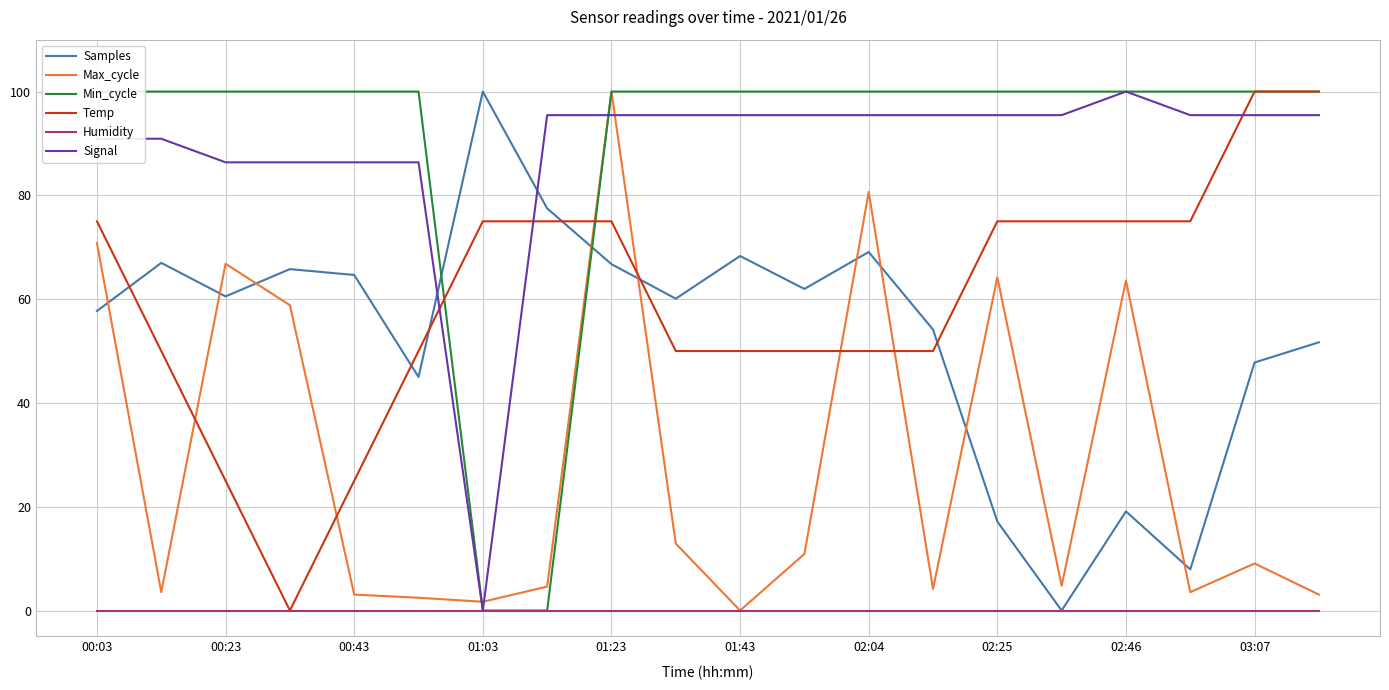

What is the greatest value displayed?

100.0